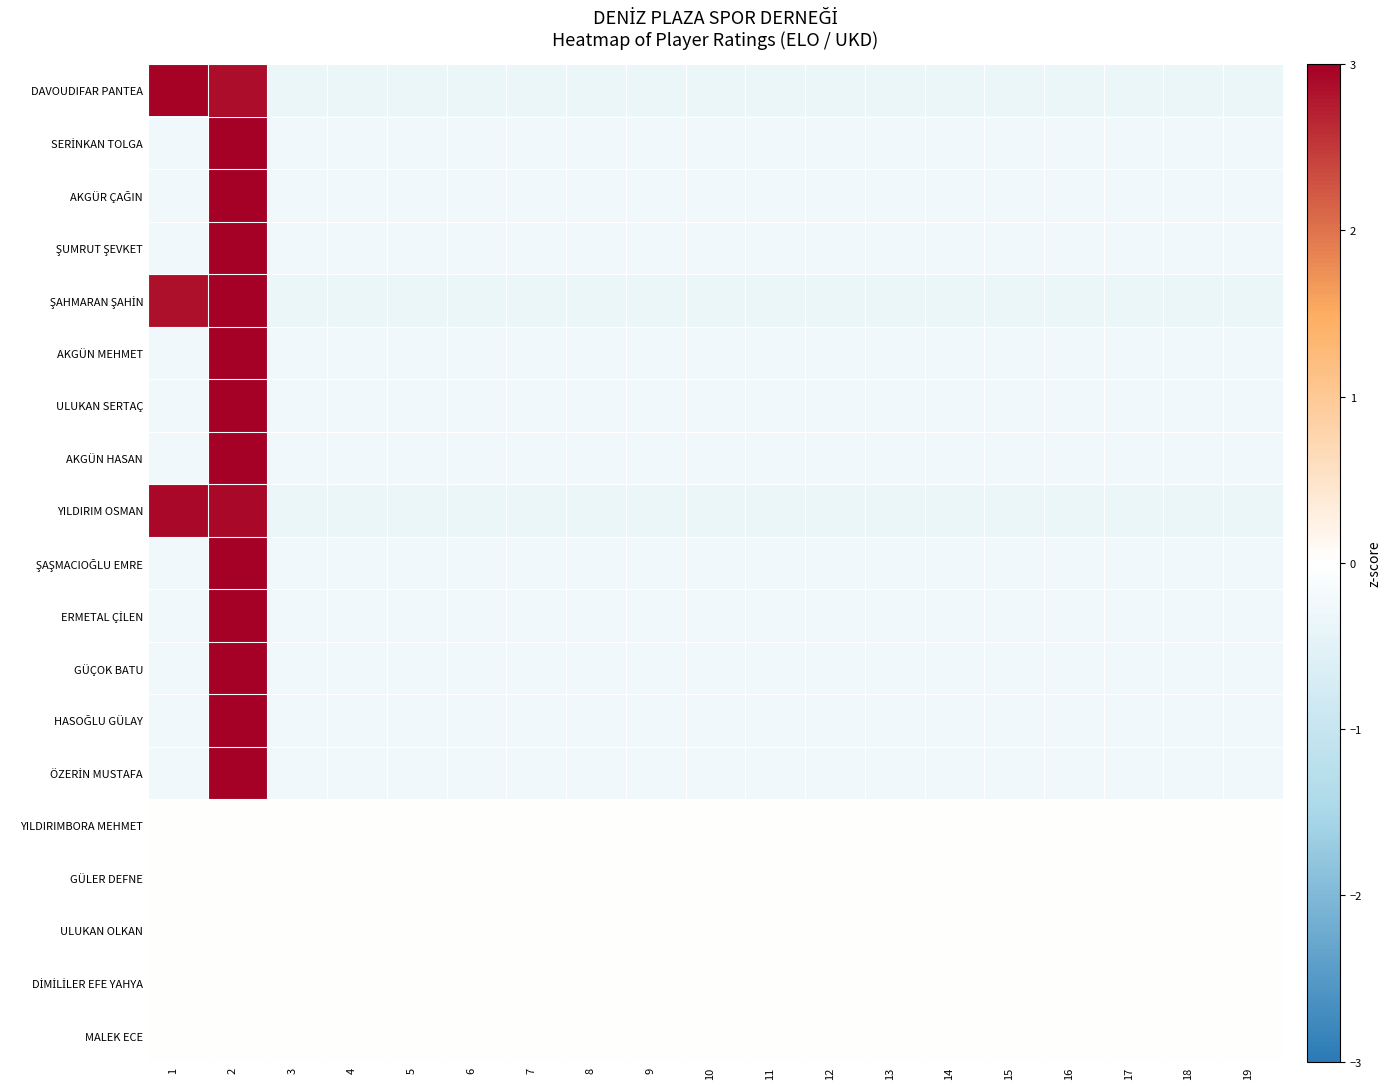

Which series changed the most between 1 and 8?

DAVOUDIFAR PANTEA